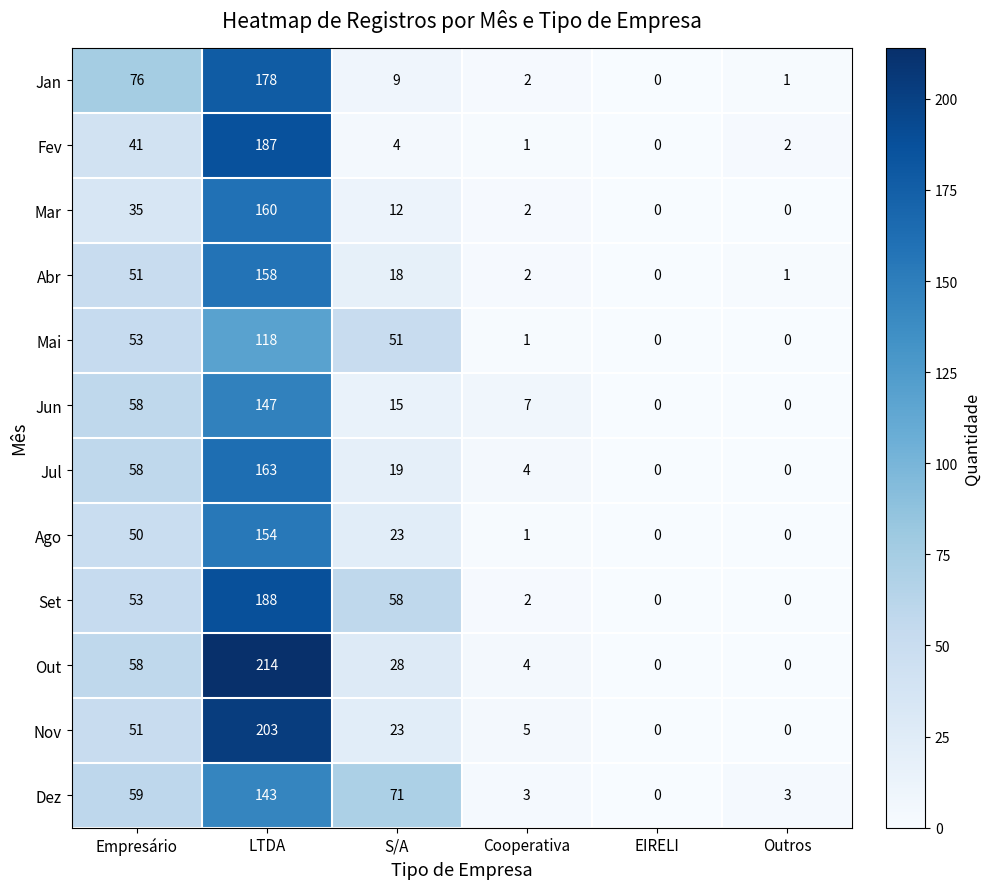

How many distinct data groups are displayed?

12